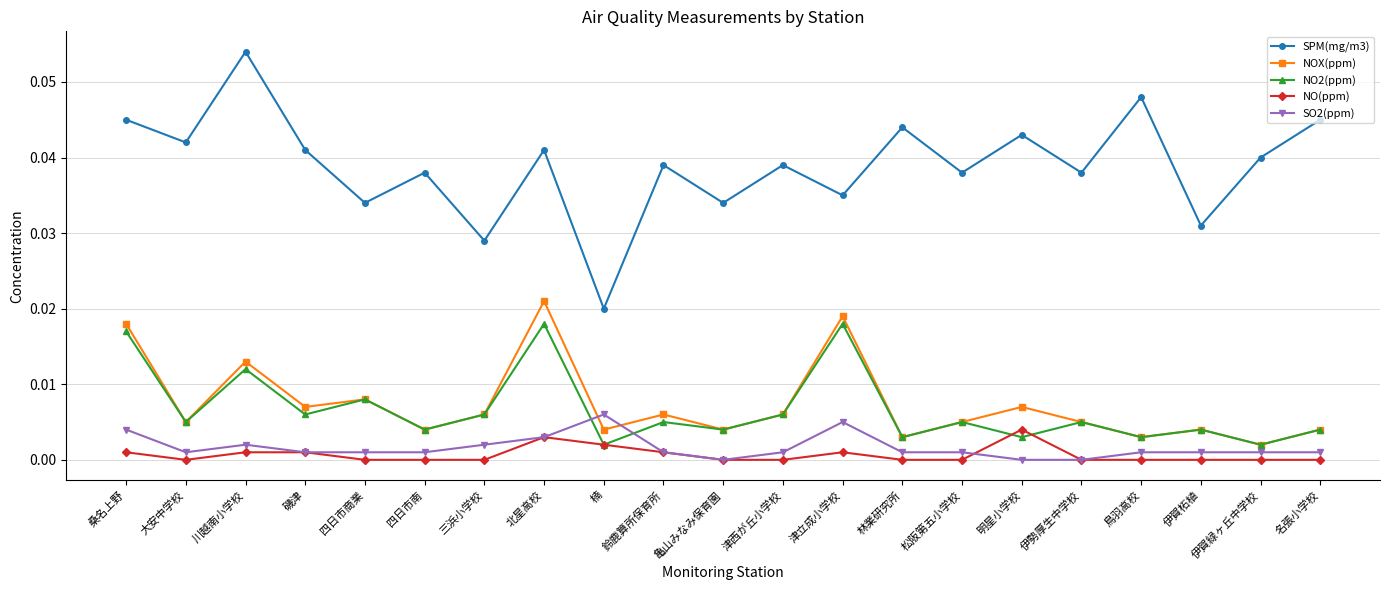

At how many categories does at least one series exceed 0?

21